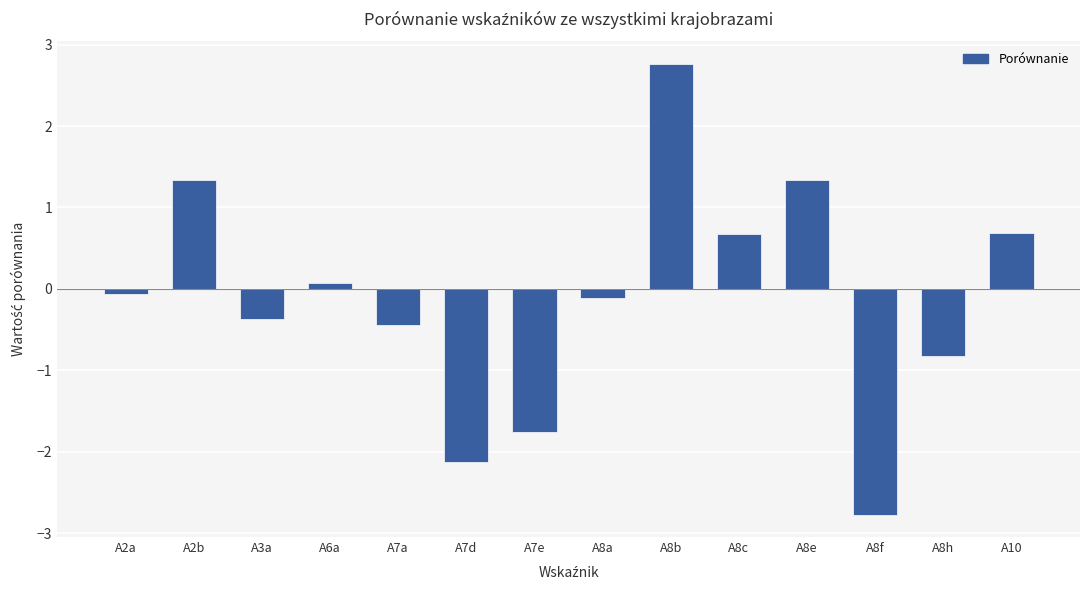

Read the value at A7e.

-1.8